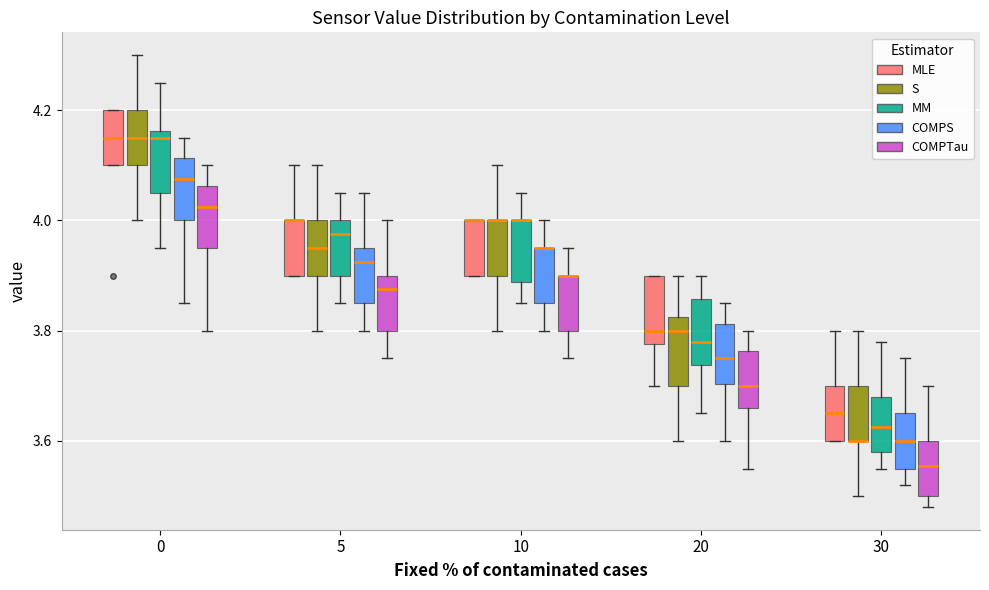

Reading left to right, read every box against the y-axis: the position of its median line, the range the box covers, and the ends of its whiskers. The values are not printed on the chart, so give them approximately, as read against the axis.

0 (MLE): median 4.16, box 4.10 to 4.20, whiskers 4.10 to 4.20
0 (S): median 4.16, box 4.10 to 4.20, whiskers 4.00 to 4.30
0 (MM): median 4.16 (just below the box's upper edge), box 4.06 to 4.16, whiskers 3.96 to 4.26
0 (COMPS): median 4.08, box 4.00 to 4.12, whiskers 3.86 to 4.16
0 (COMPTau): median 4.02, box 3.96 to 4.06, whiskers 3.80 to 4.10
5 (MLE): median 4.00 (drawn on the box's upper edge), box 3.90 to 4.00, whiskers 3.90 to 4.10
5 (S): median 3.96, box 3.90 to 4.00, whiskers 3.80 to 4.10
5 (MM): median 3.98, box 3.90 to 4.00, whiskers 3.86 to 4.06
5 (COMPS): median 3.92, box 3.86 to 3.96, whiskers 3.80 to 4.06
5 (COMPTau): median 3.88, box 3.80 to 3.90, whiskers 3.76 to 4.00
10 (MLE): median 4.00 (drawn on the box's upper edge), box 3.90 to 4.00, whiskers 3.90 to 4.00
10 (S): median 4.00 (drawn on the box's upper edge), box 3.90 to 4.00, whiskers 3.80 to 4.10
10 (MM): median 4.00 (drawn on the box's upper edge), box 3.88 to 4.00, whiskers 3.86 to 4.06
10 (COMPS): median 3.96 (drawn on the box's upper edge), box 3.86 to 3.96, whiskers 3.80 to 4.00
10 (COMPTau): median 3.90 (drawn on the box's upper edge), box 3.80 to 3.90, whiskers 3.76 to 3.96
20 (MLE): median 3.80, box 3.78 to 3.90, whiskers 3.70 to 3.90
20 (S): median 3.80, box 3.70 to 3.82, whiskers 3.60 to 3.90
20 (MM): median 3.78, box 3.74 to 3.86, whiskers 3.66 to 3.90
20 (COMPS): median 3.76, box 3.70 to 3.82, whiskers 3.60 to 3.86
20 (COMPTau): median 3.70, box 3.66 to 3.76, whiskers 3.56 to 3.80
30 (MLE): median 3.66, box 3.60 to 3.70, whiskers 3.60 to 3.80
30 (S): median 3.60 (drawn on the box's lower edge), box 3.60 to 3.70, whiskers 3.50 to 3.80
30 (MM): median 3.62, box 3.58 to 3.68, whiskers 3.56 to 3.78
30 (COMPS): median 3.60, box 3.56 to 3.66, whiskers 3.52 to 3.76
30 (COMPTau): median 3.56, box 3.50 to 3.60, whiskers 3.48 to 3.70